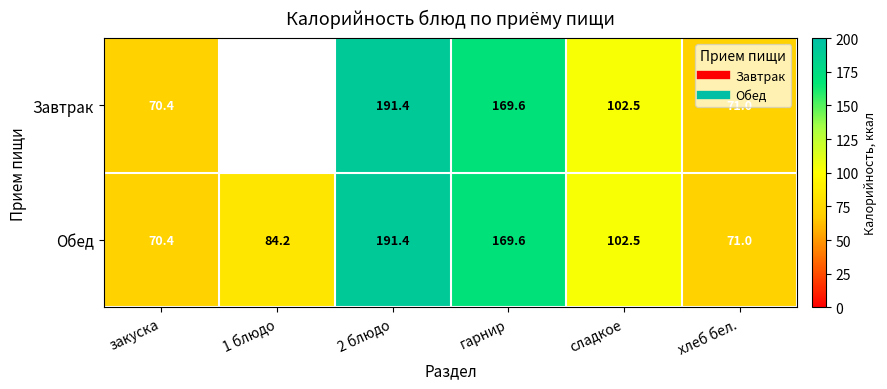

At which label is Завтрак closest to 130?

сладкое